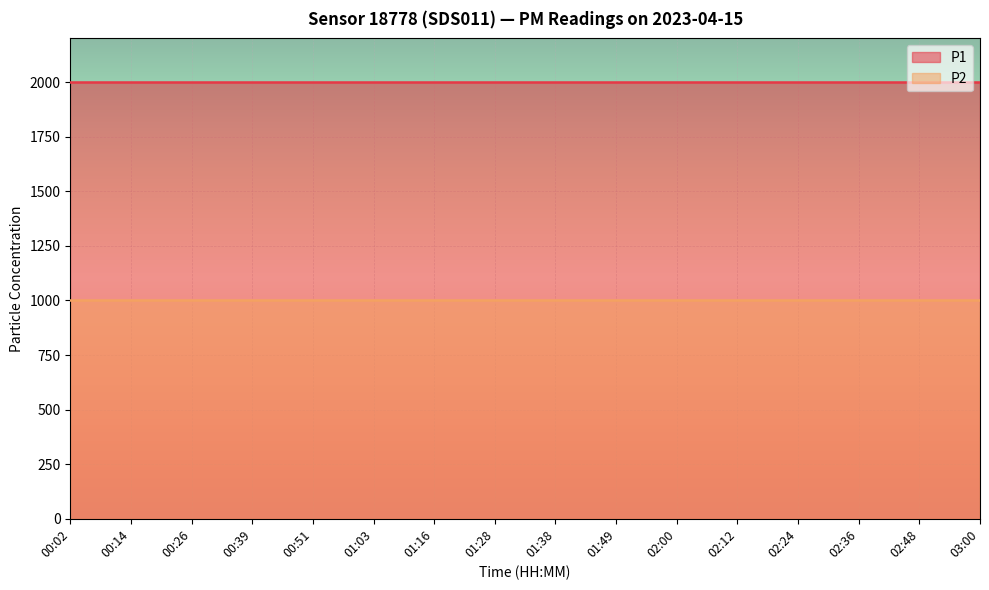

What are all the series names shown in the legend?

P1, P2